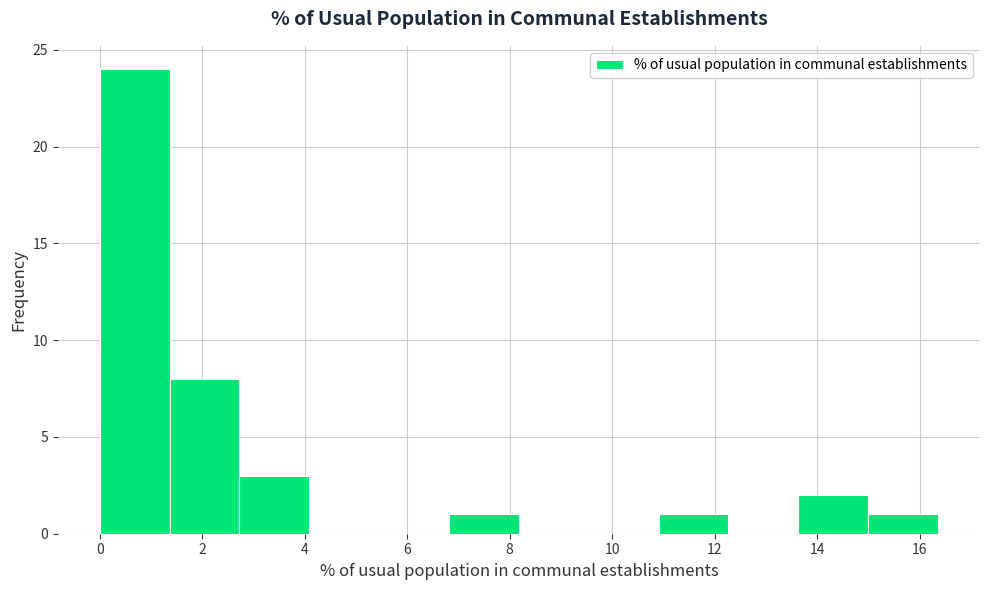

Over which range of the x-axis is the bar tallest?

0.0 to 1.4